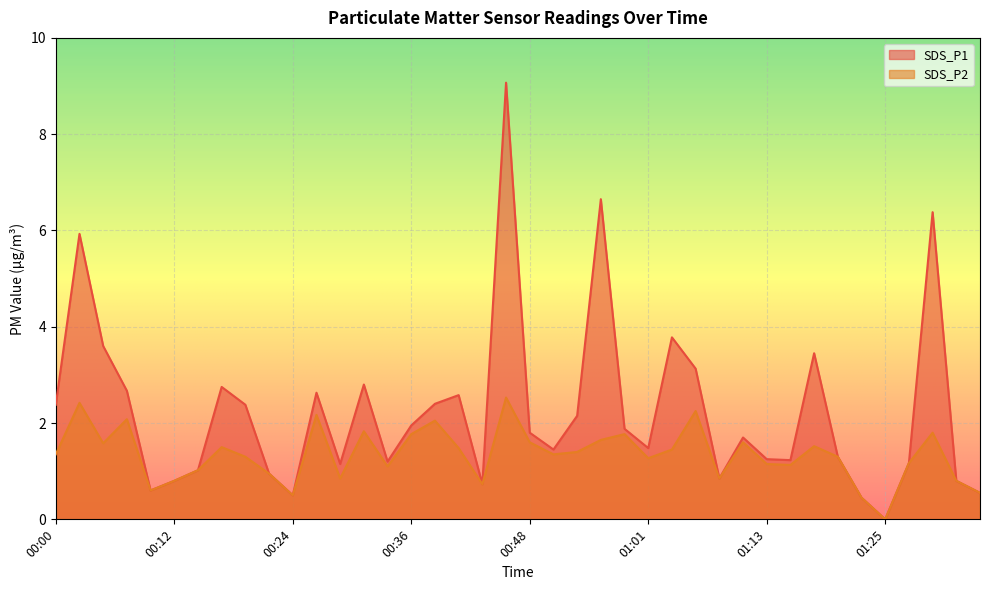

At which category does SDS_P1 reach its first local peak?

00:02